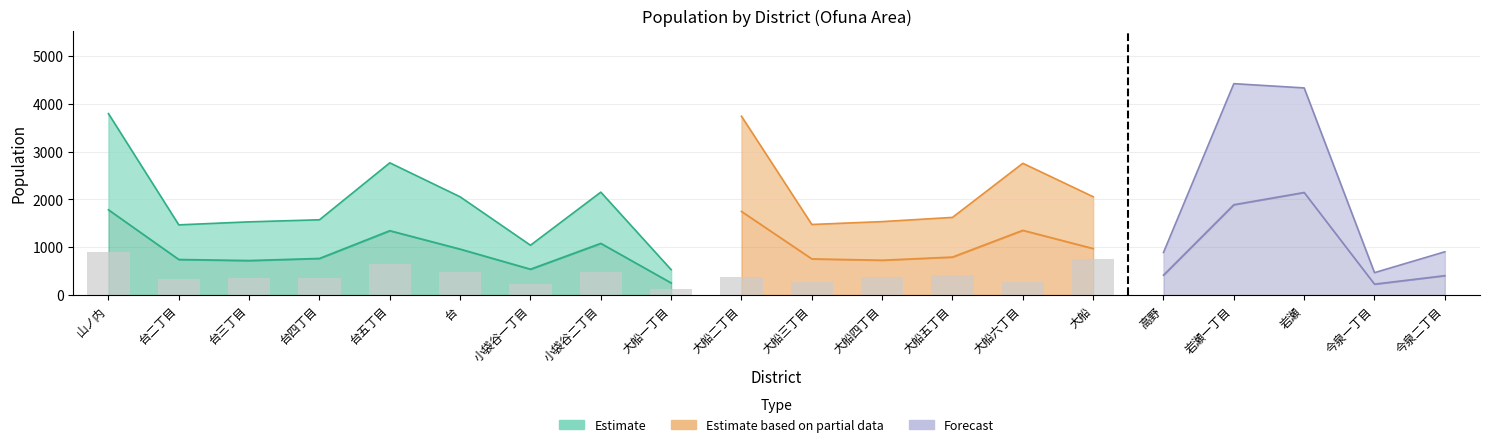

What position from the left is 岩瀬?

18